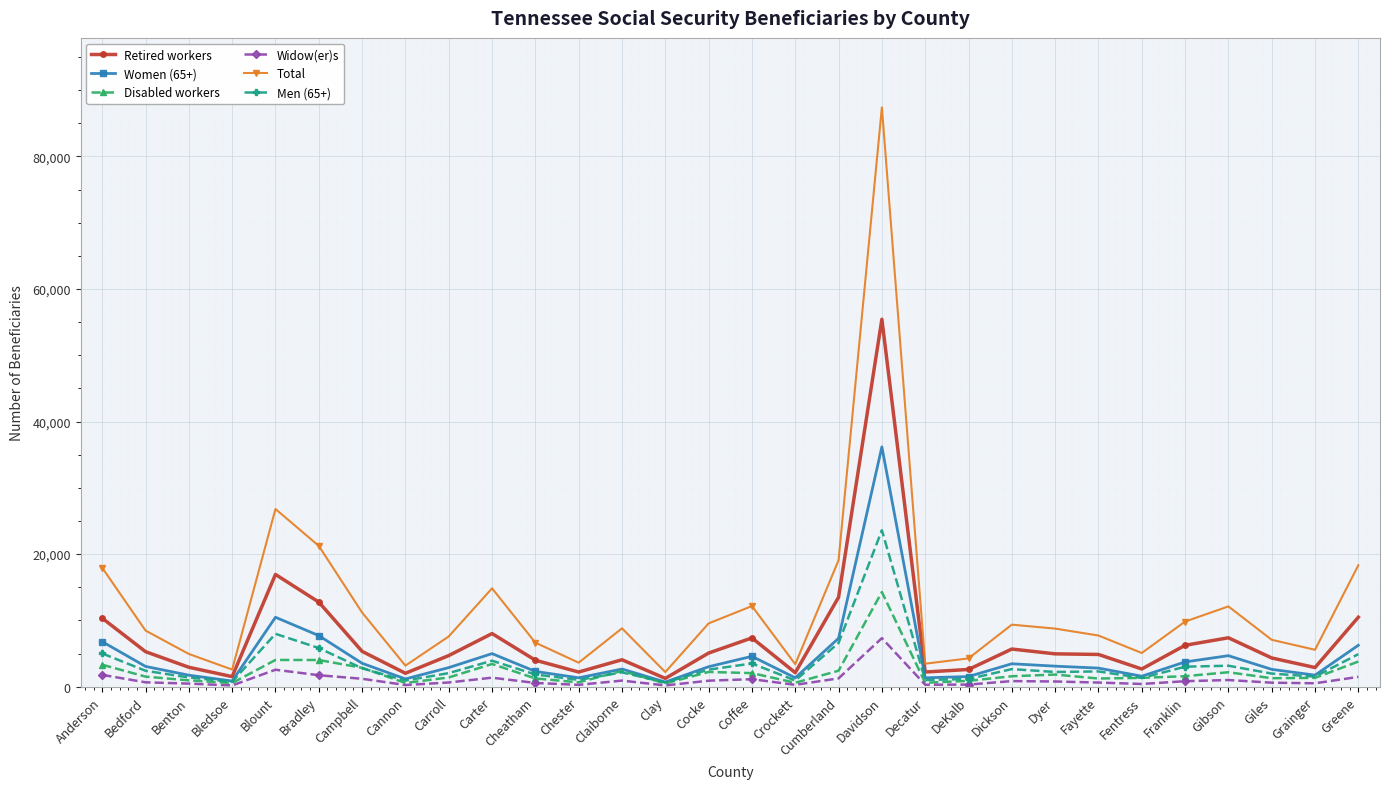

Does the chart have visible grid lines?

Yes